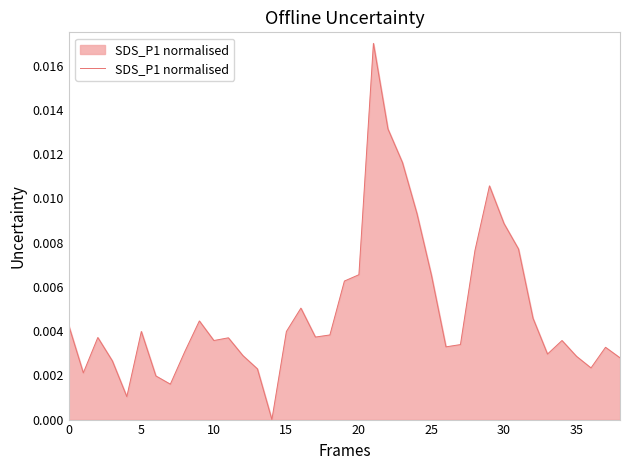

Does the chart have visible grid lines?

No